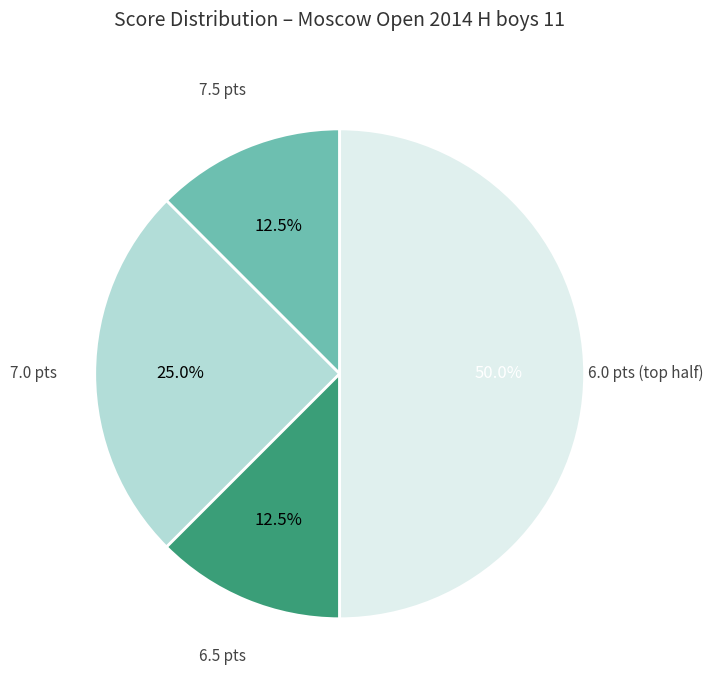

How many segments does this pie chart have?

4